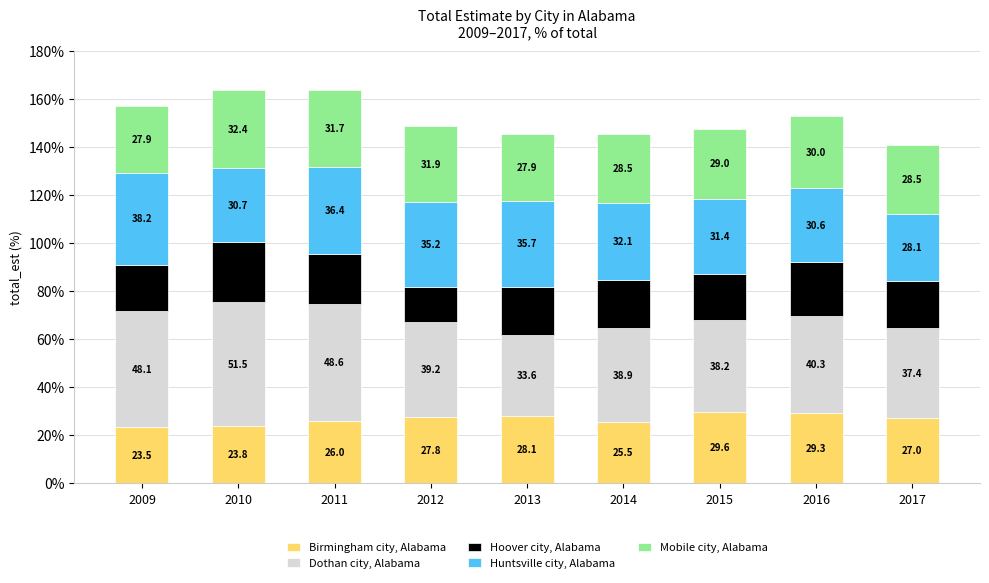

The Birmingham city, Alabama series shows 26.0 at 2011. True or false?

True